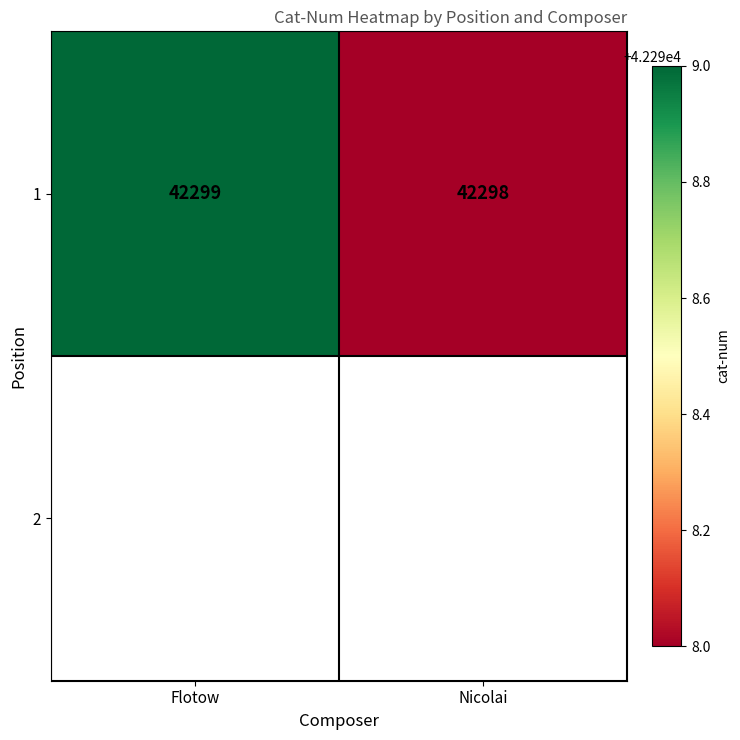

The 1 series shows 42298 at Nicolai. True or false?

True